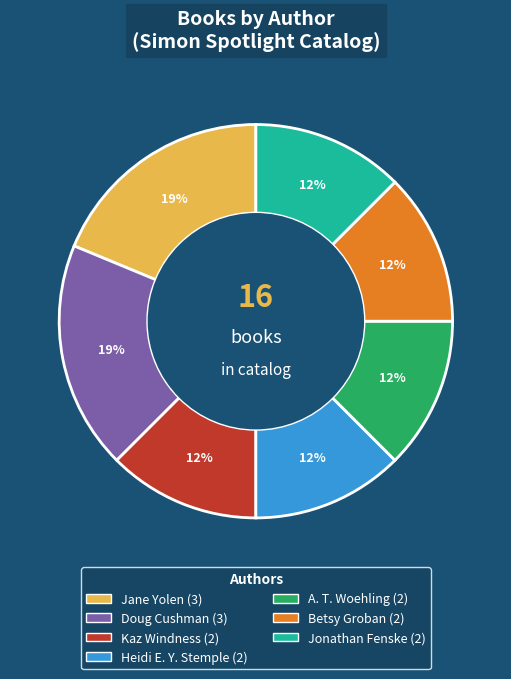

To the nearest percent, what is the average slice percentage?

14%